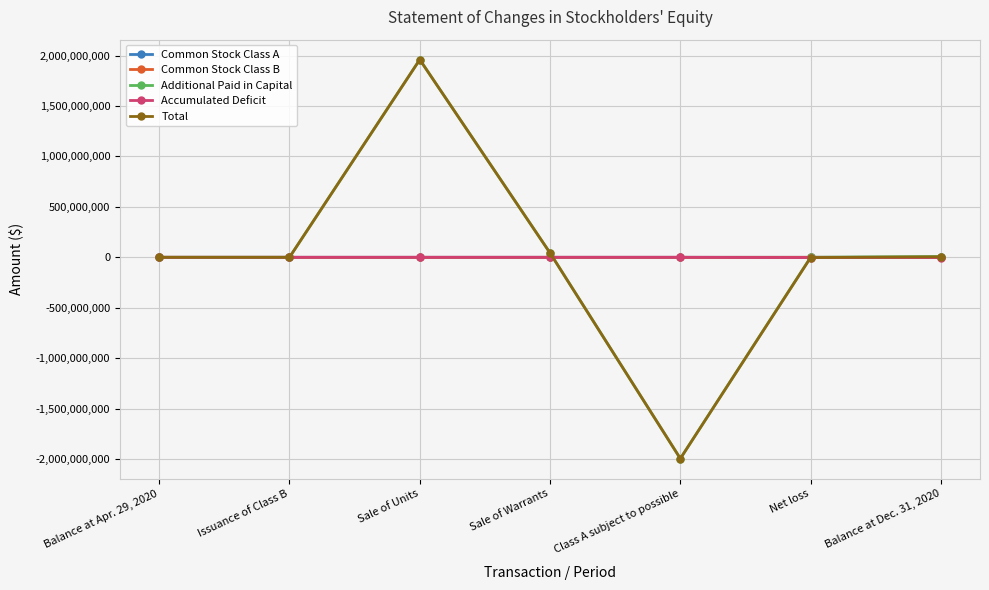

At which category does Additional Paid in Capital reach its first local peak?

Sale of Units